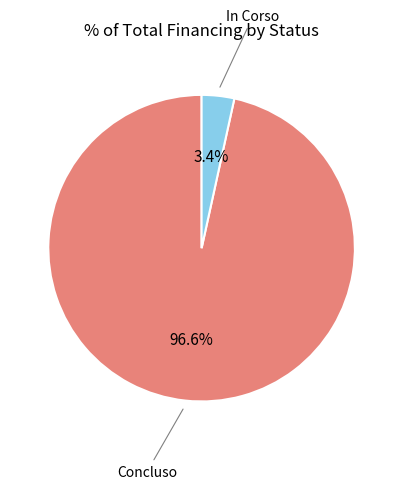

Is there any slice that represents more than half of the pie?

Yes